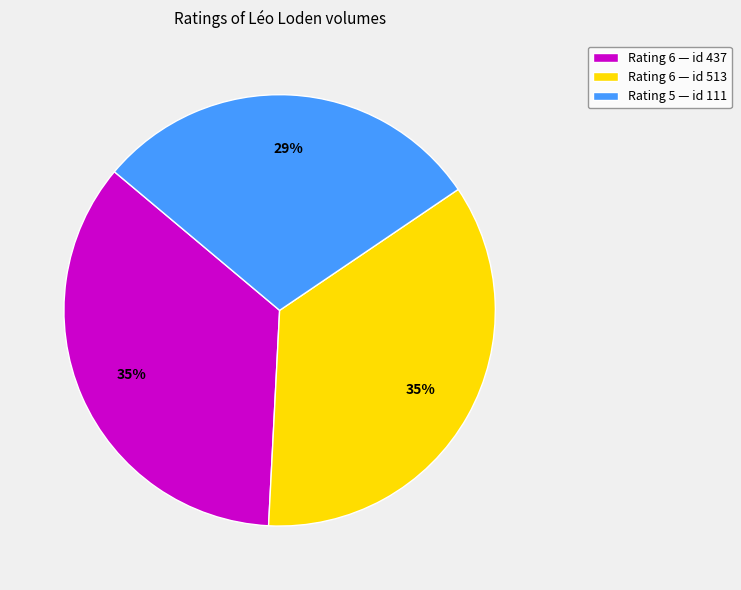

Is it true that Rating 6 — id 437 is 21% of the pie?

False